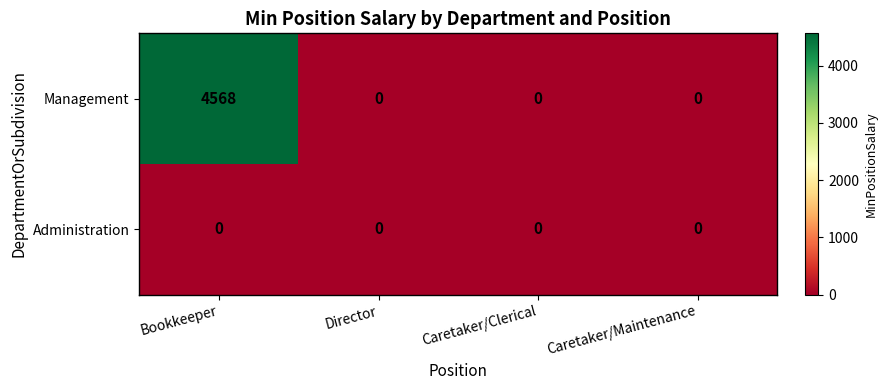

True or false: Management has a value of 0 at Caretaker/Maintenance.

True